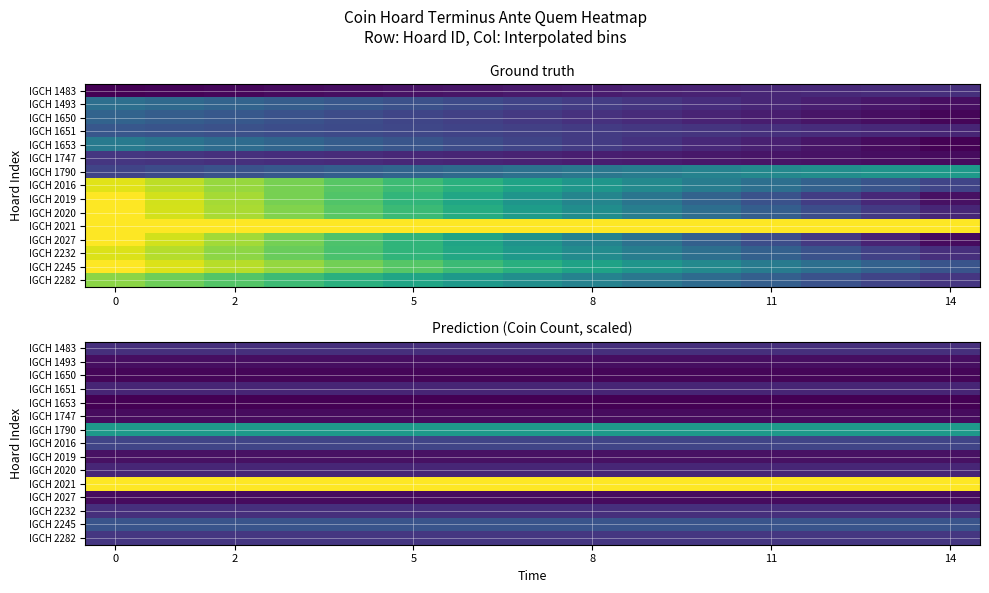

Rank the series at 5 from lowest to highest value.

IGCH 1653, IGCH 1650, IGCH 1747, IGCH 2027, IGCH 1493, IGCH 2019, IGCH 1651, IGCH 2020, IGCH 1483, IGCH 2232, IGCH 2282, IGCH 2016, IGCH 2245, IGCH 1790, IGCH 2021